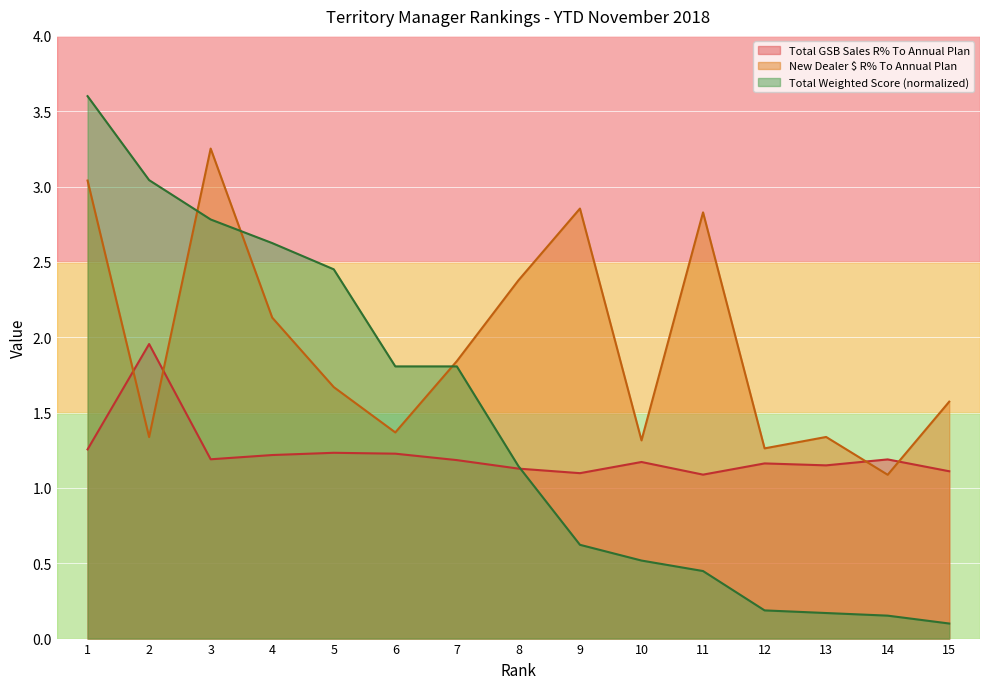

What are all the series names shown in the legend?

Total GSB Sales R% To Annual Plan, New Dealer $ R% To Annual Plan, Total Weighted Score (normalized)